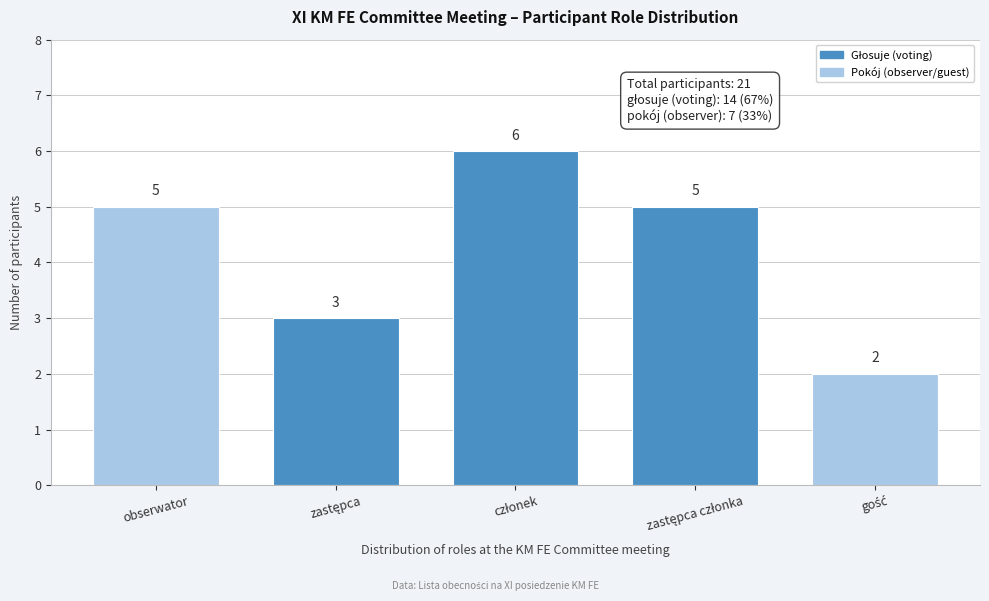

Reading left to right, transcribe all the data shown in this chart.

5	3	6	5	2